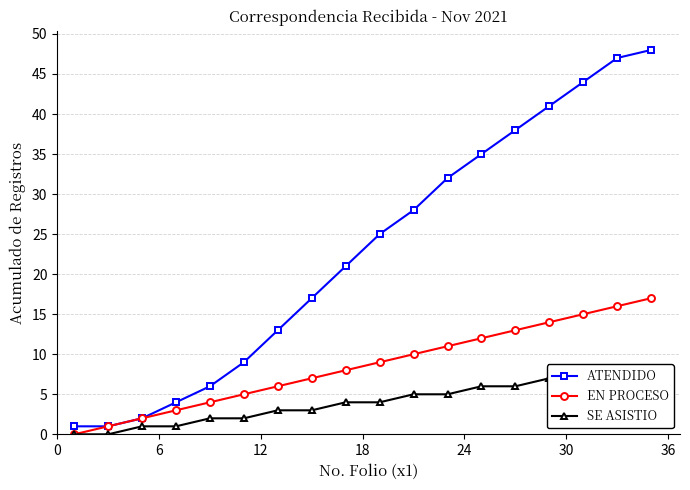

True or false: ATENDIDO and SE ASISTIO intersect in this chart.

False